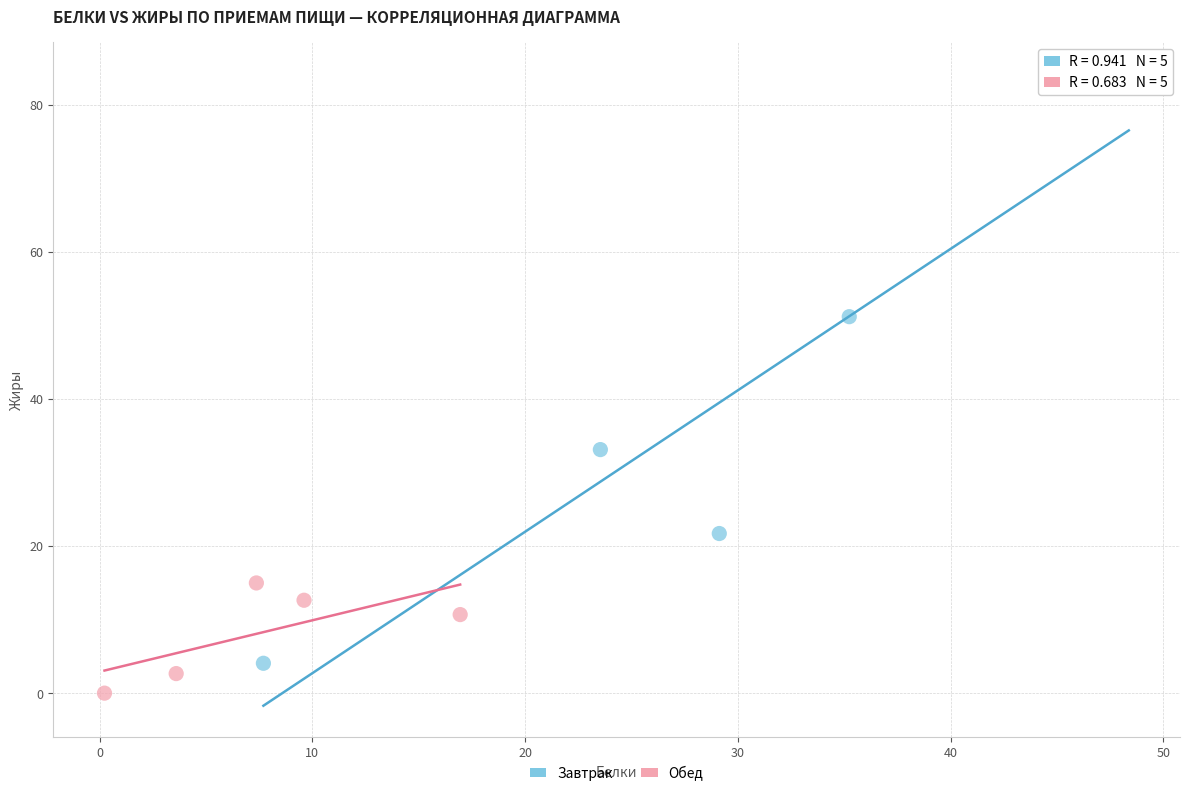

Which series has the largest Y range (max minus min)?

Завтрак